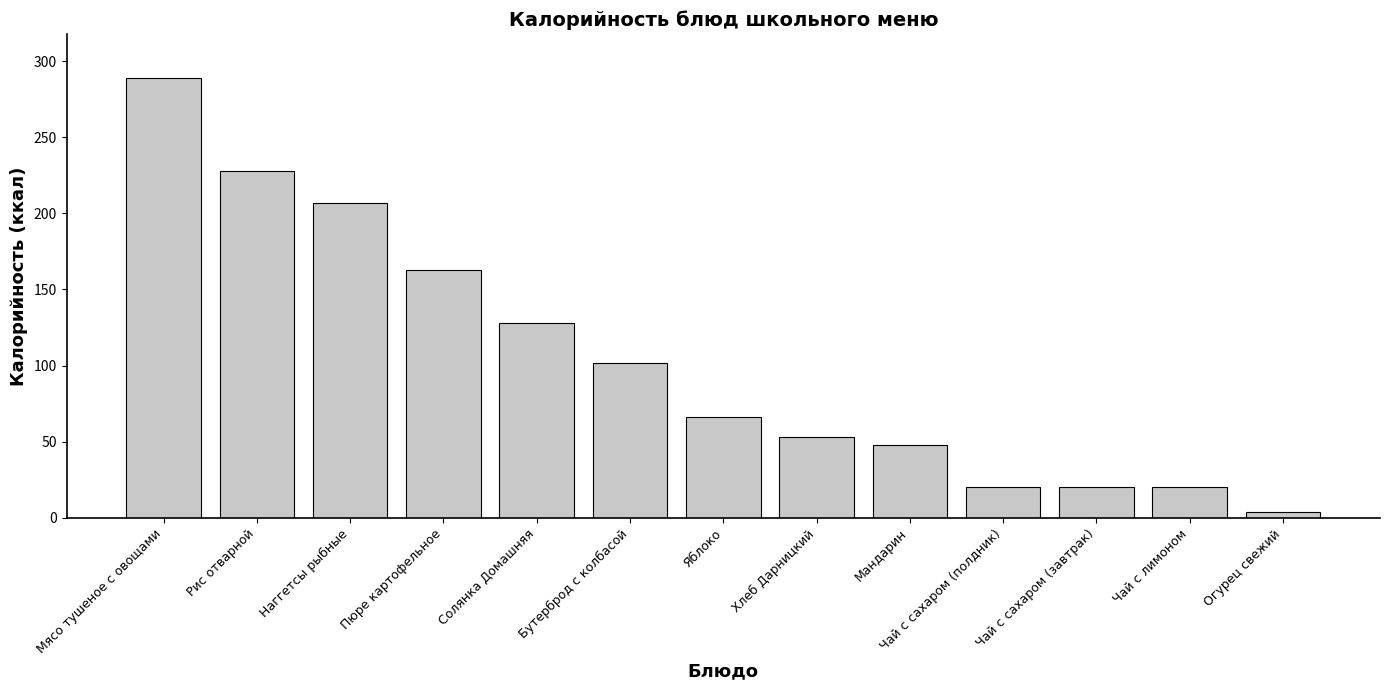

Reading left to right, transcribe all the data shown in this chart.

289	228	207	163	128	102	66	53	48	20	20	20	4